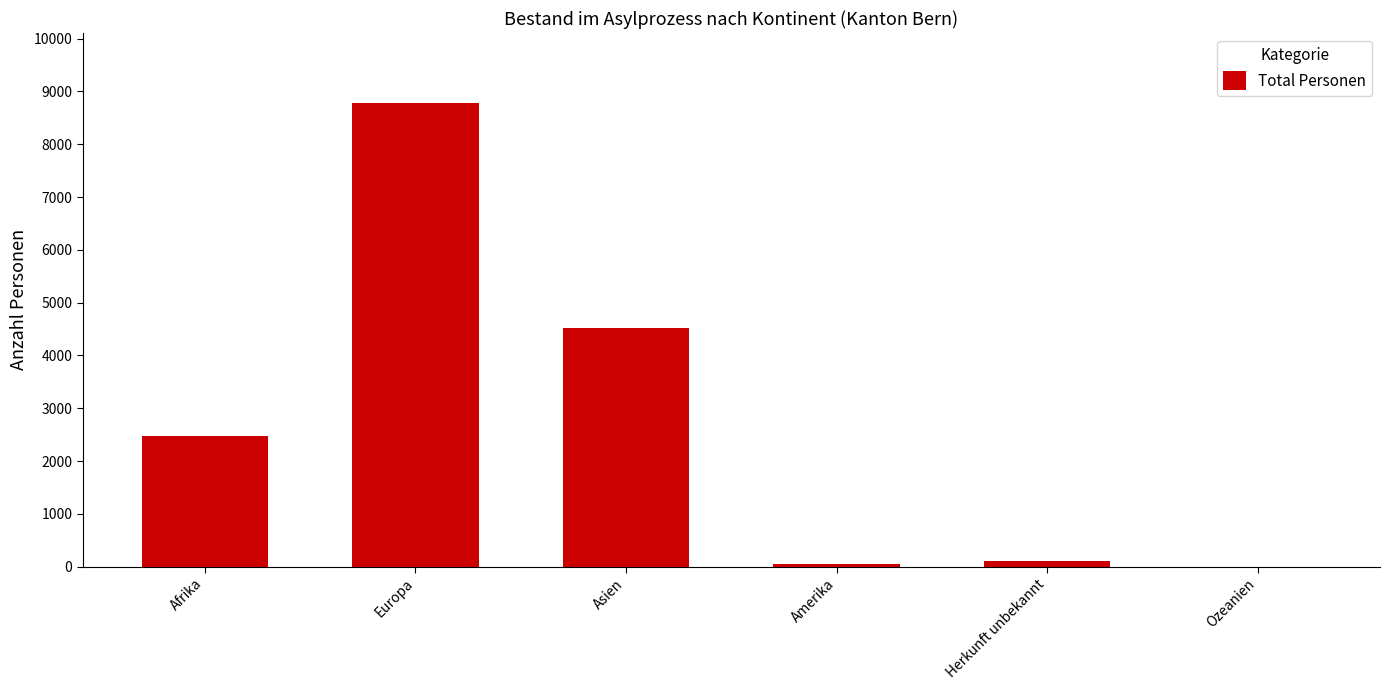

At which label is the value closest to 4394?

Asien